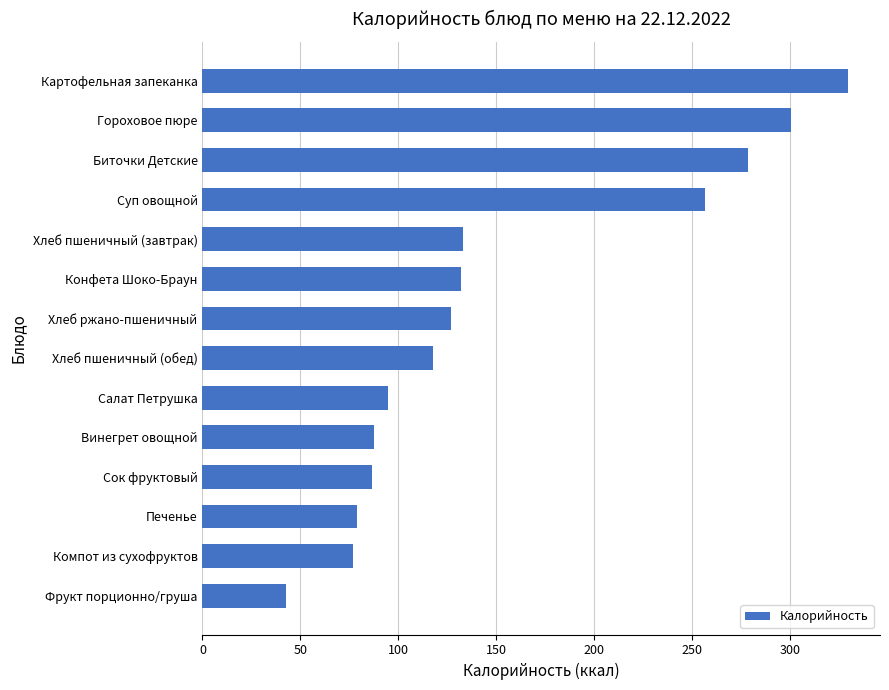

What is the change in value from Салат Петрушка to Хлеб пшеничный (обед)?

+22.7